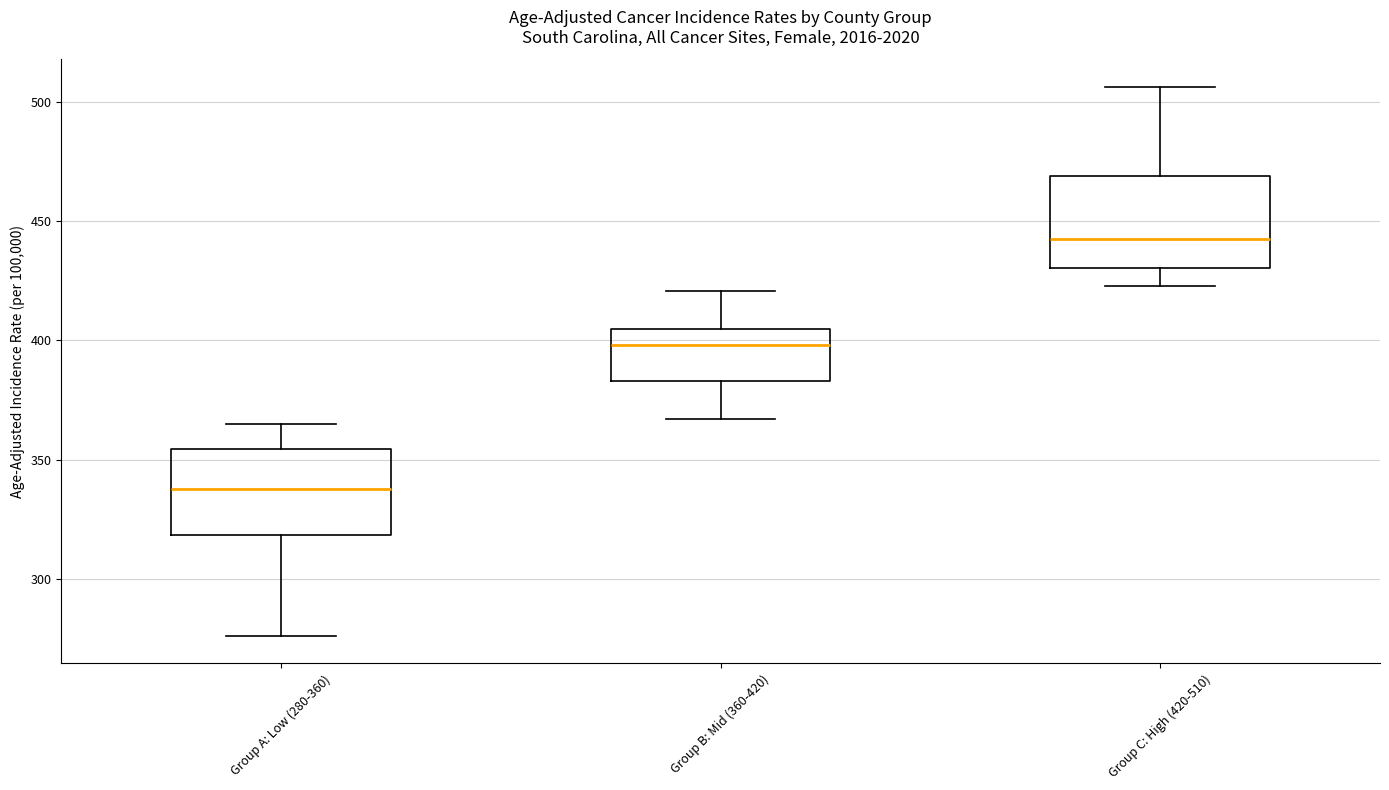

Which box has the lowest median line?

Group A: Low (280-360)